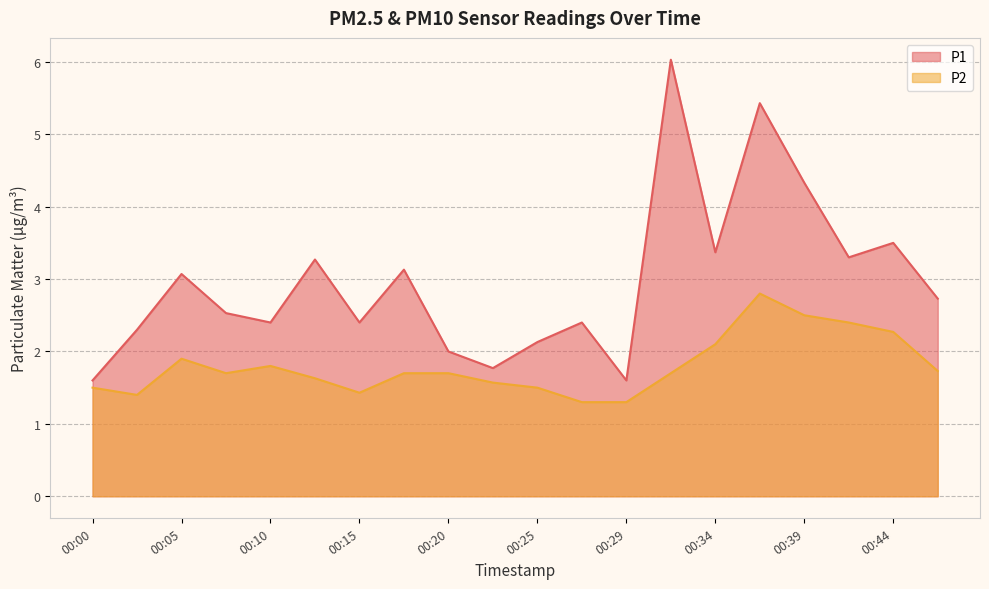

Rank the categories by P2 value from lowest to highest.

00:27, 00:29, 00:02, 00:15, 00:00, 00:25, 00:22, 00:12, 00:07, 00:17, 00:20, 00:32, 00:47, 00:10, 00:05, 00:34, 00:44, 00:42, 00:39, 00:37